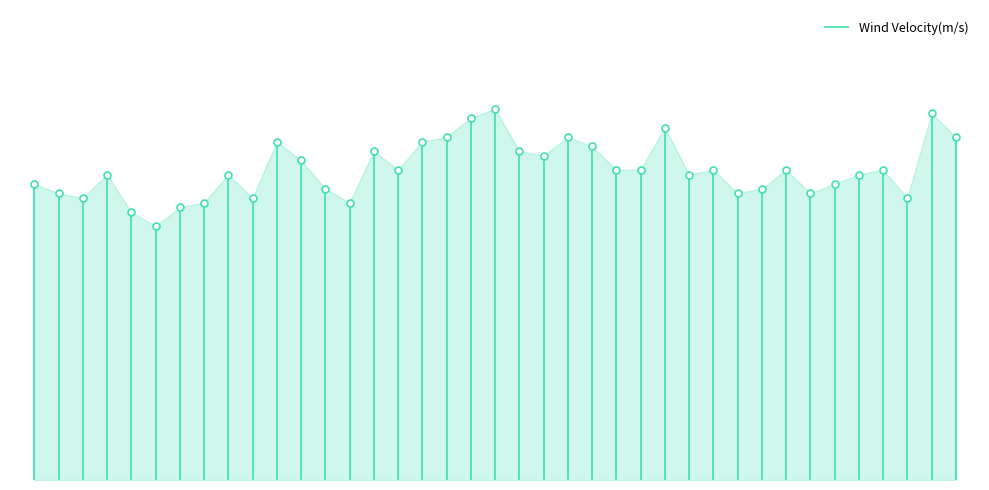

Between 01:00 and 04:20, which is larger?

04:20